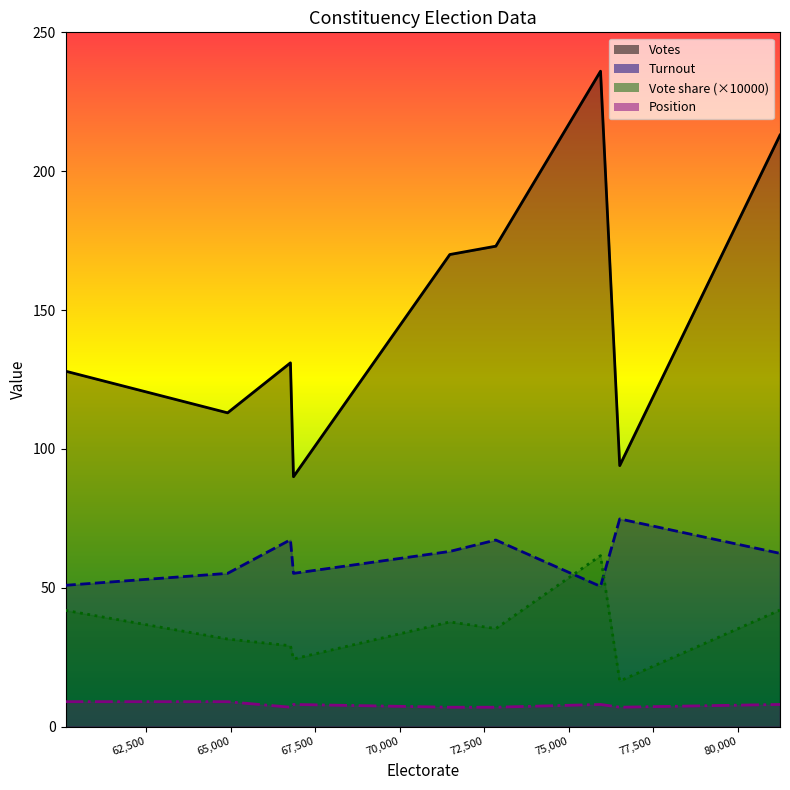

Which series changed the most between Derby North and Glasgow Central?

Votes